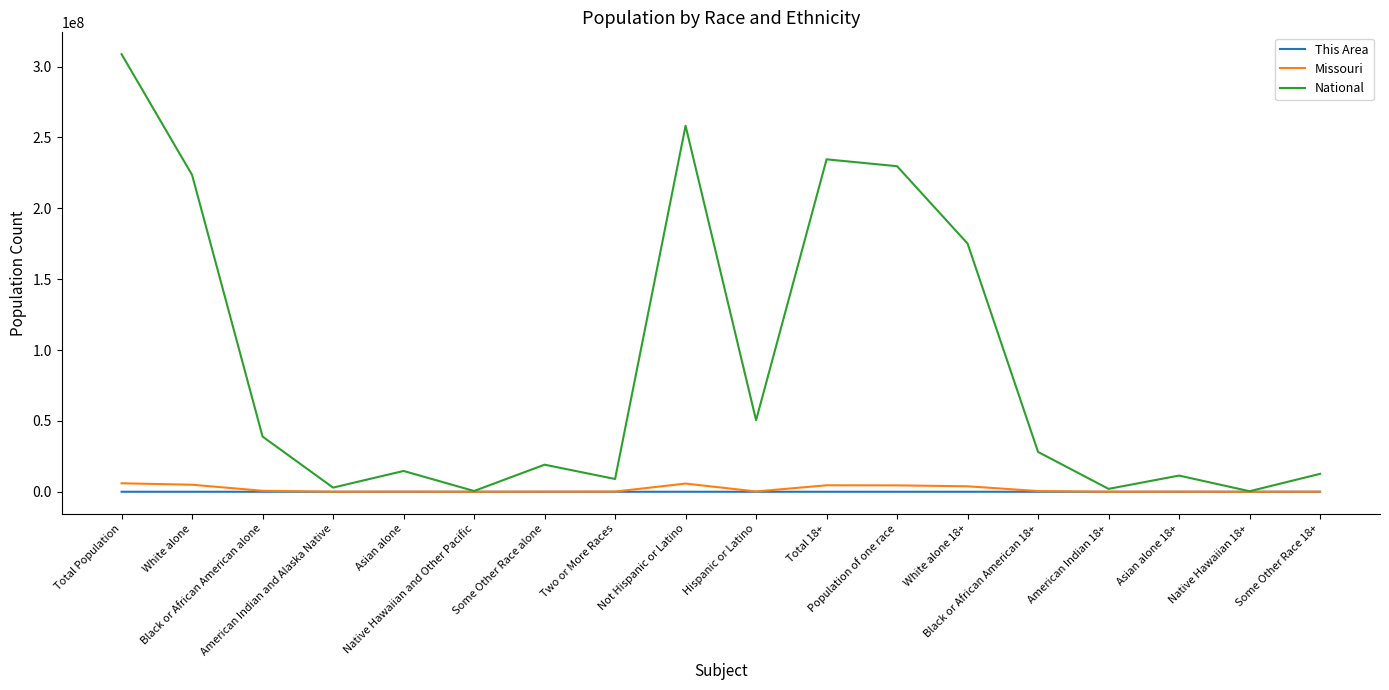

Which series has the widest spread of values?

National